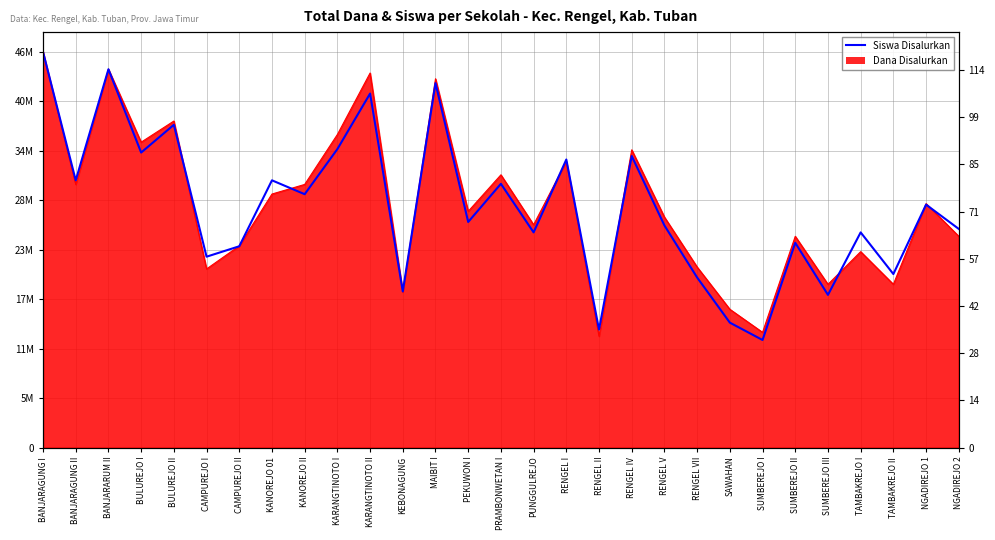

What is the ratio of the value at BULUREJO I to the value at KEBONAGUNG?

1.9